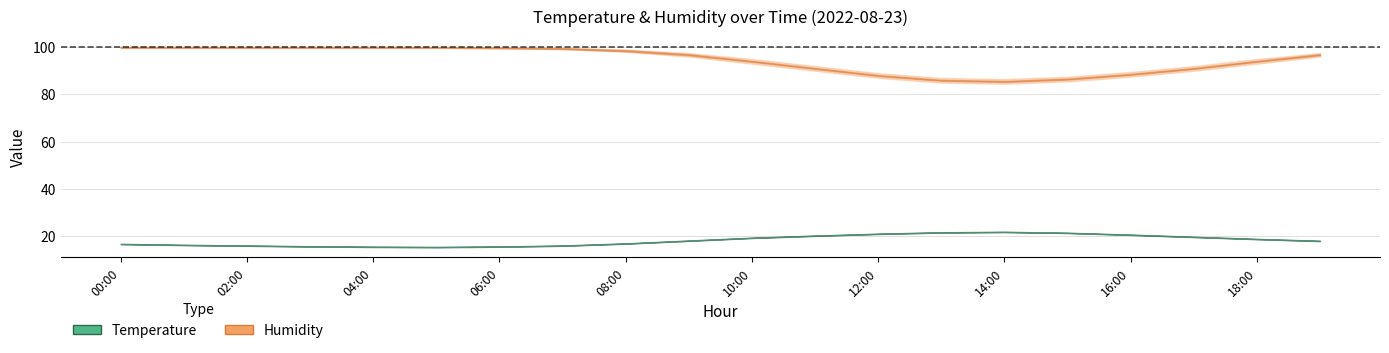

True or false: temperature_lower and temperature_mid intersect in this chart.

False